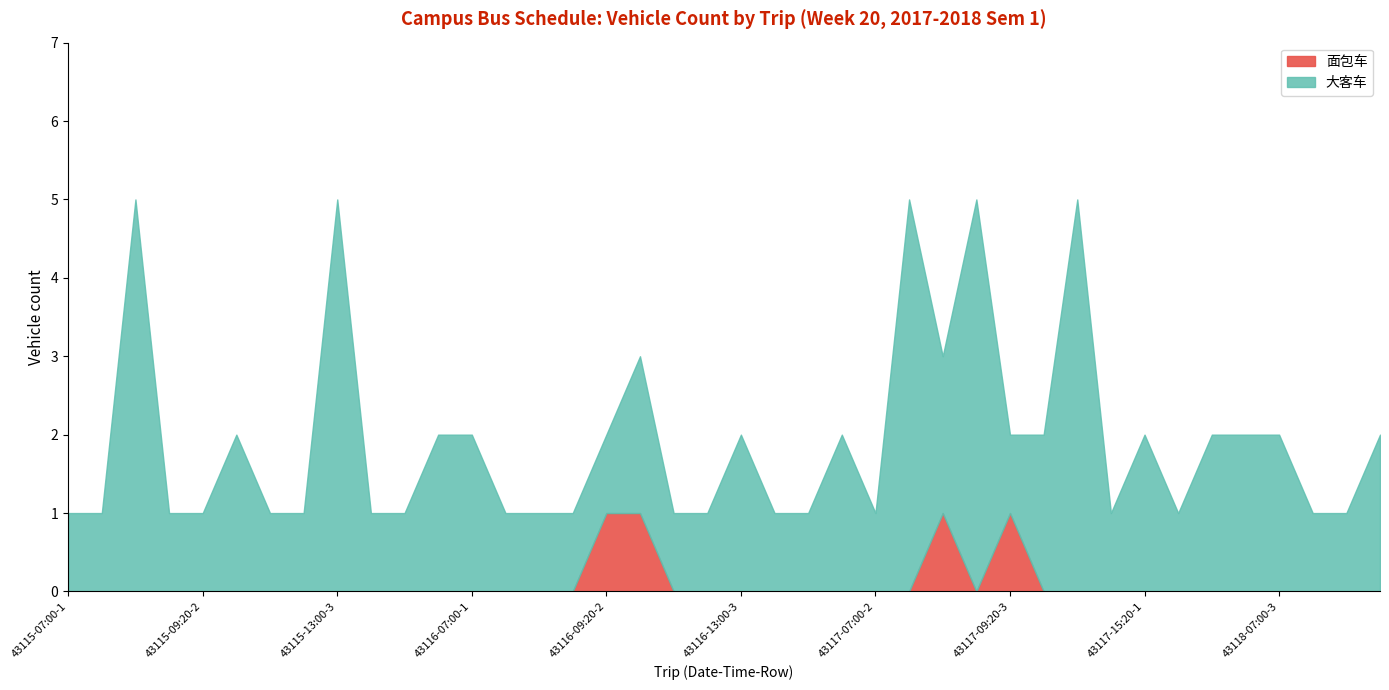

The value of 大客车 at 43116-13:00-1 is 1. True or false?

False